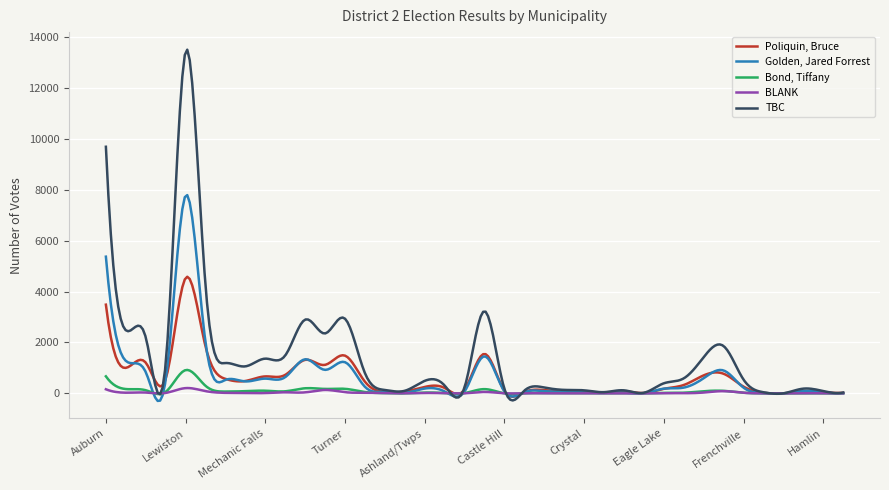

What is the difference between the second highest and minimum values in the TBC series?

13566.3